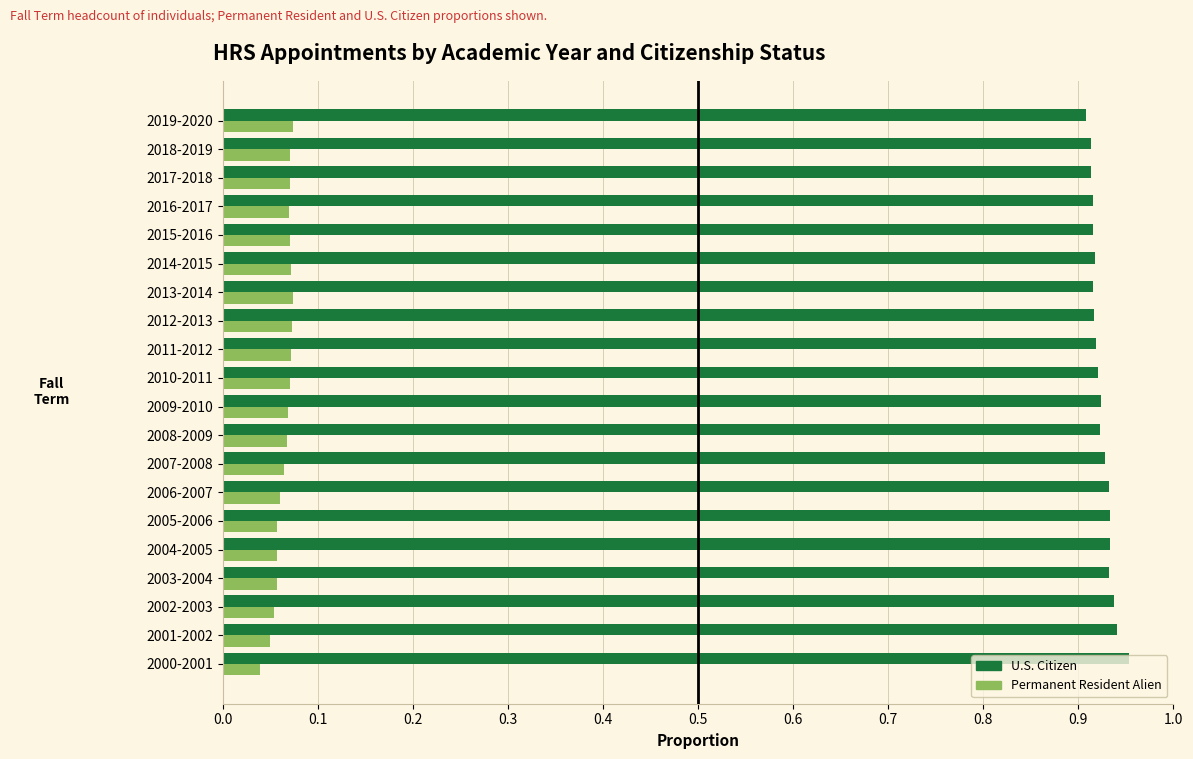

Rank the series by their maximum value, from lowest to highest.

Permanent Resident Alien, U.S. Citizen